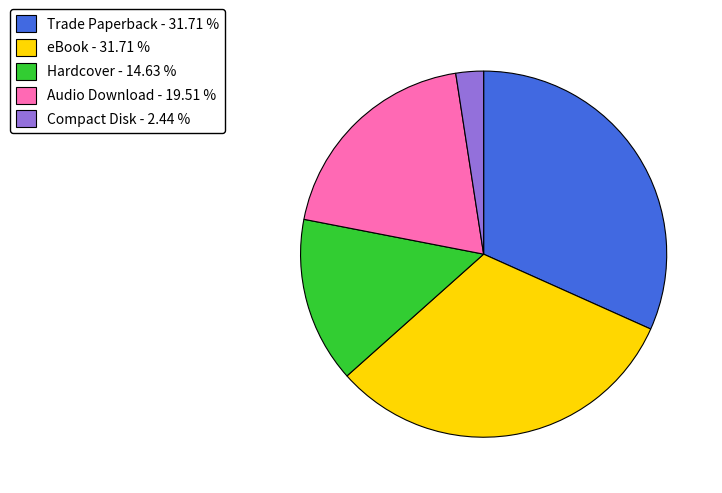

Count the number of slices in the pie.

5